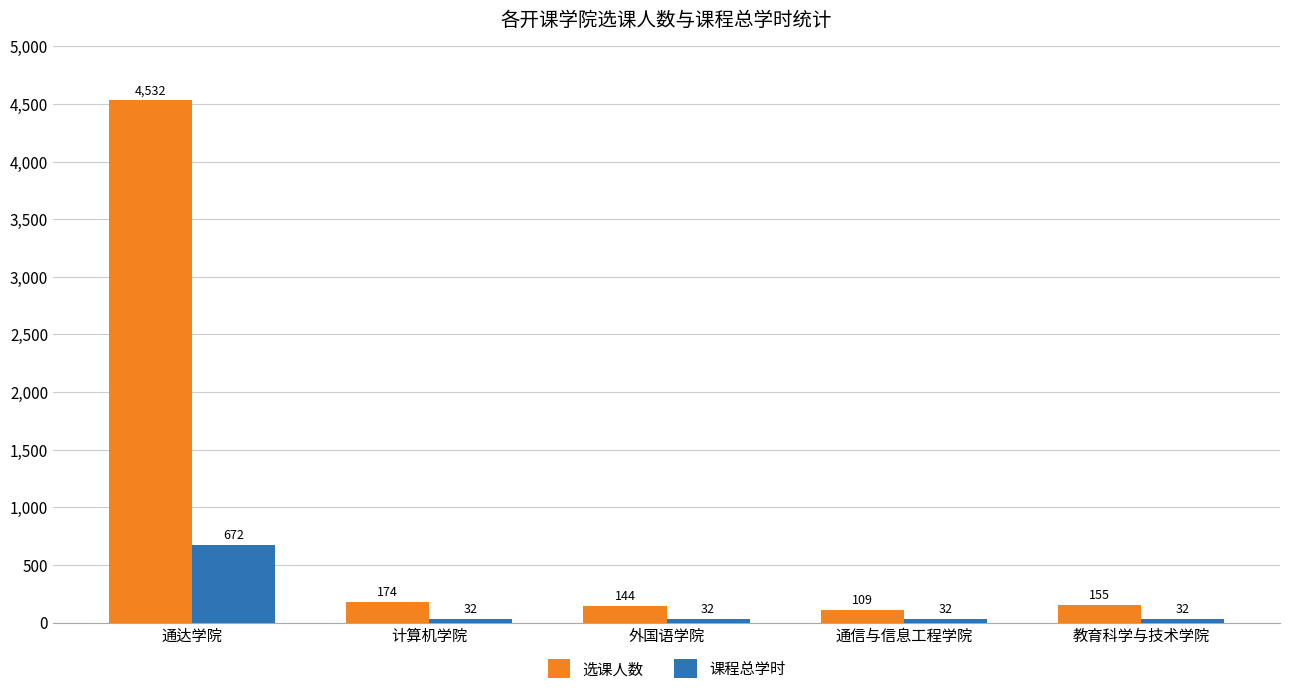

What is the value of the 课程总学时 bar at the 1st from the left?

672